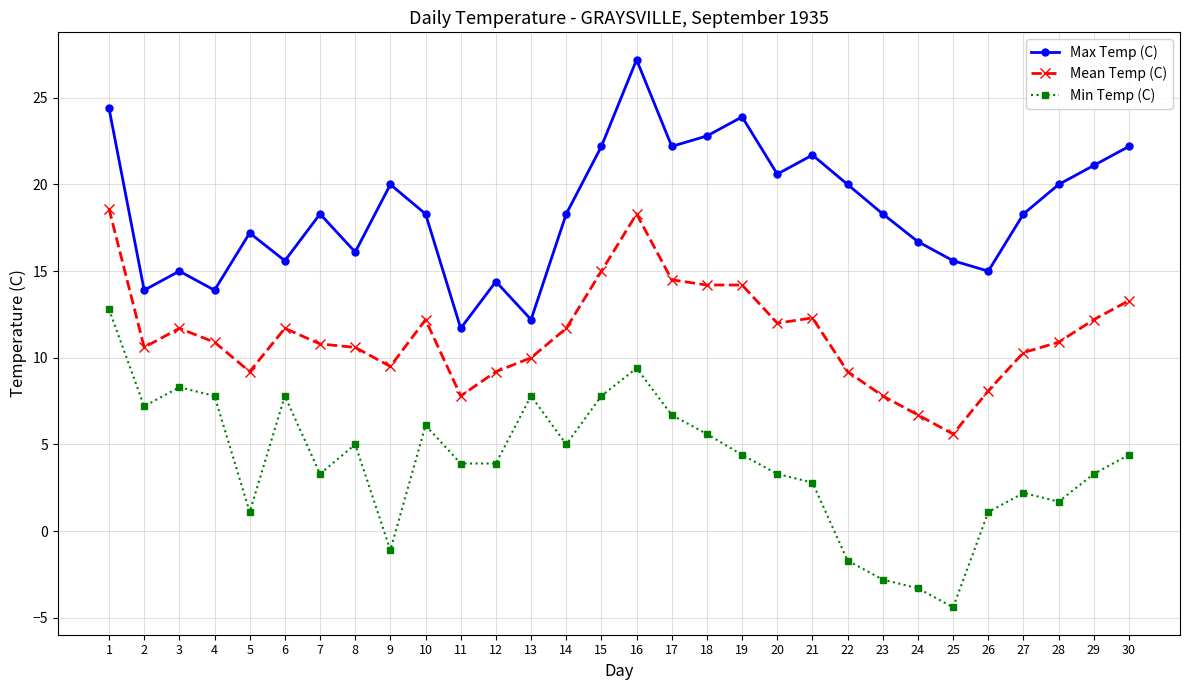

Rank the series by their maximum value, from lowest to highest.

Min Temp (C), Mean Temp (C), Max Temp (C)